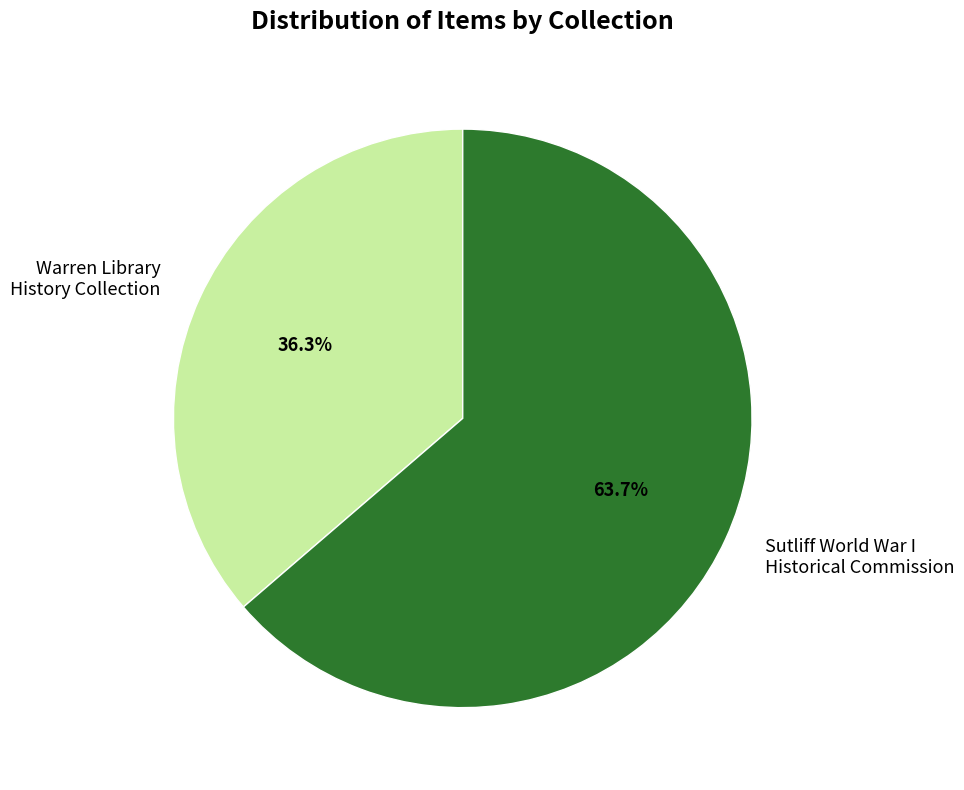

What is the ratio of the value at Warren Library History Collection to the value at Sutliff World War I Historical Commission?

0.6